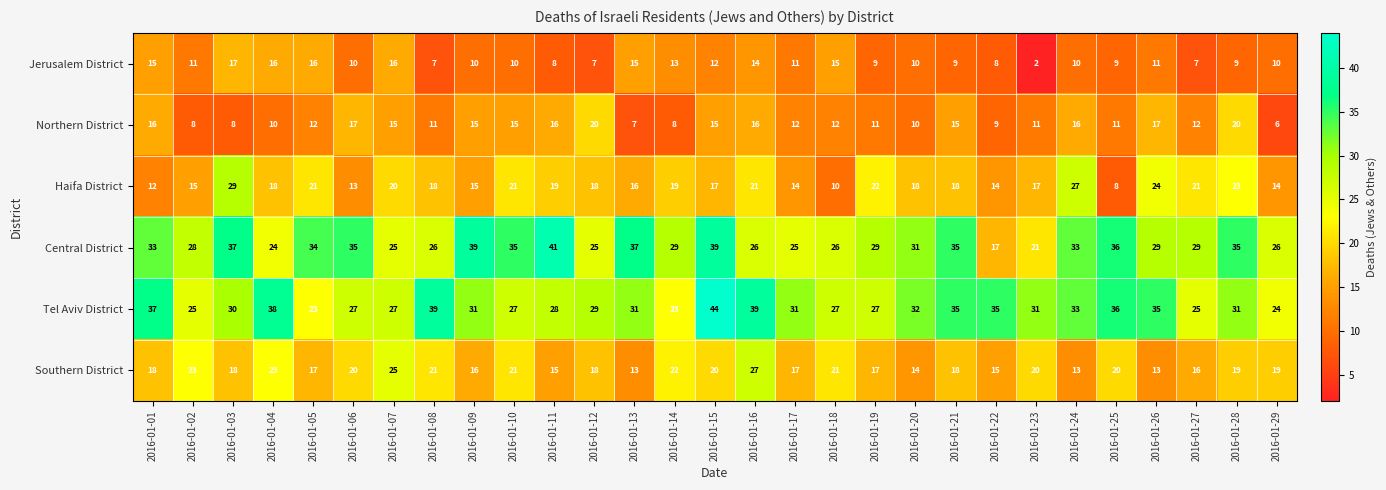

List the series in order of their peak value, highest first.

Tel Aviv District, Central District, Haifa District, Southern District, Northern District, Jerusalem District